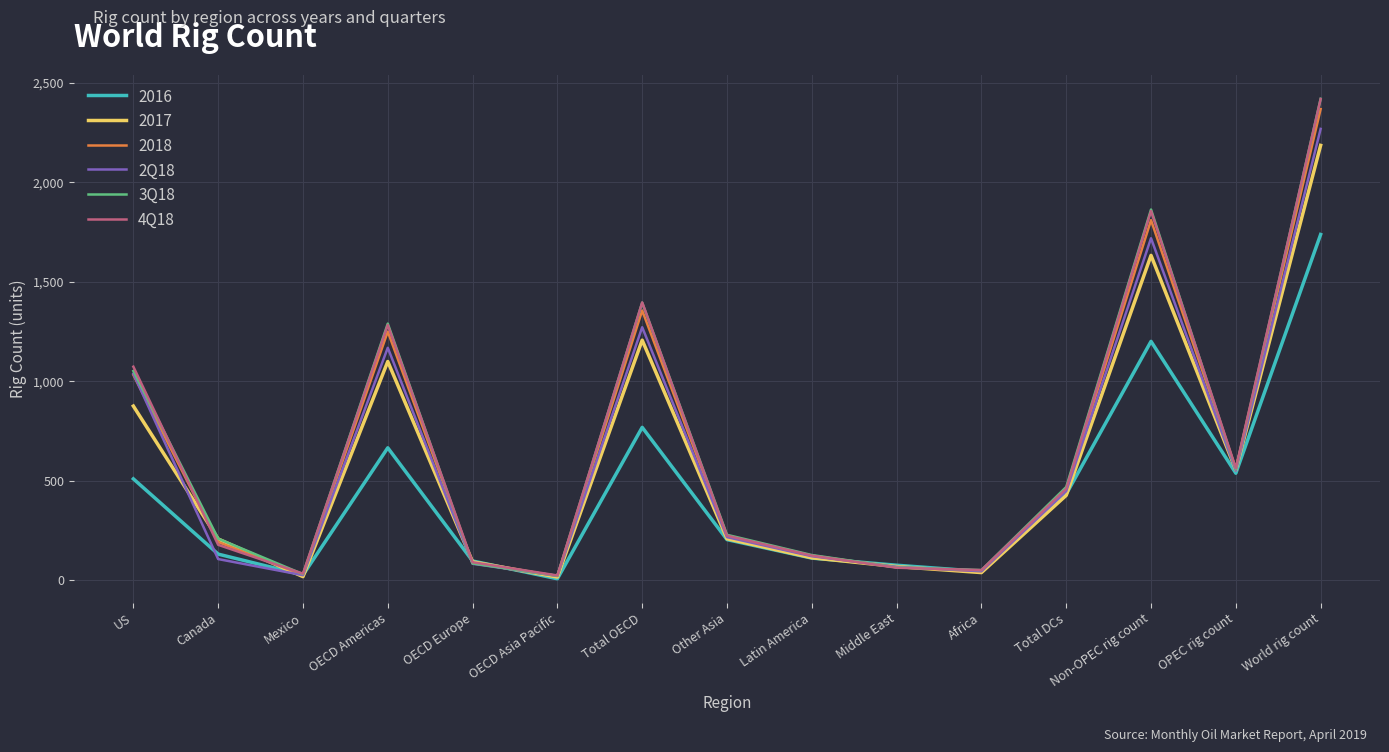

What is the greatest value displayed?

2419.3